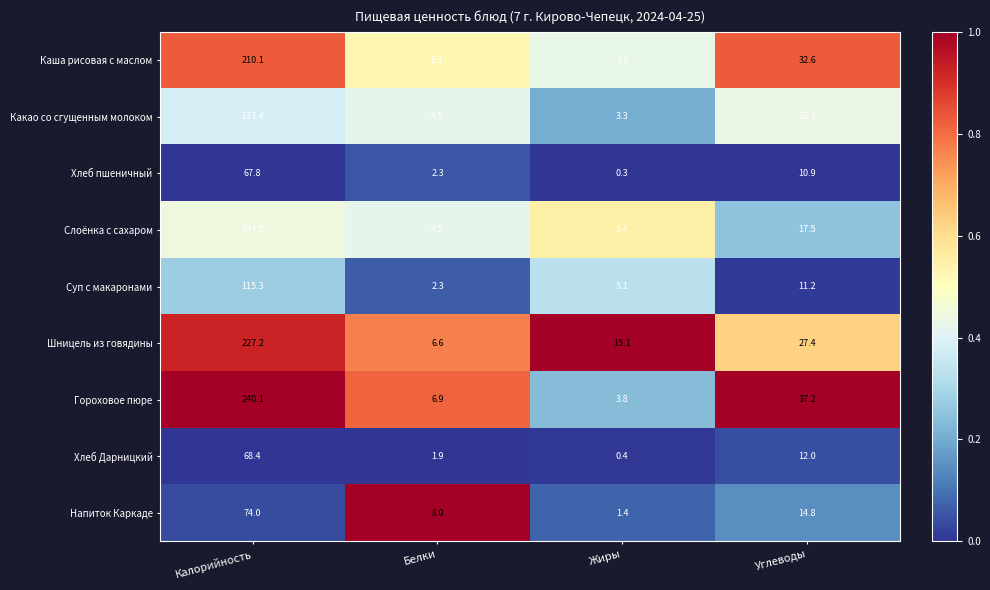

Which series has the largest total across all categories?

Гороховое пюре